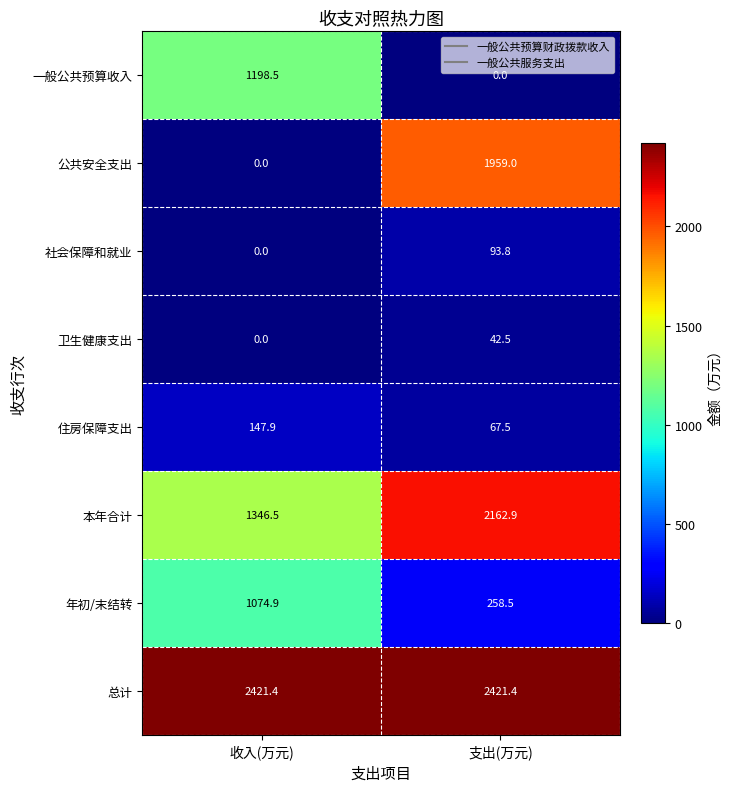

At which category is the sum across all series the highest?

支出(万元)